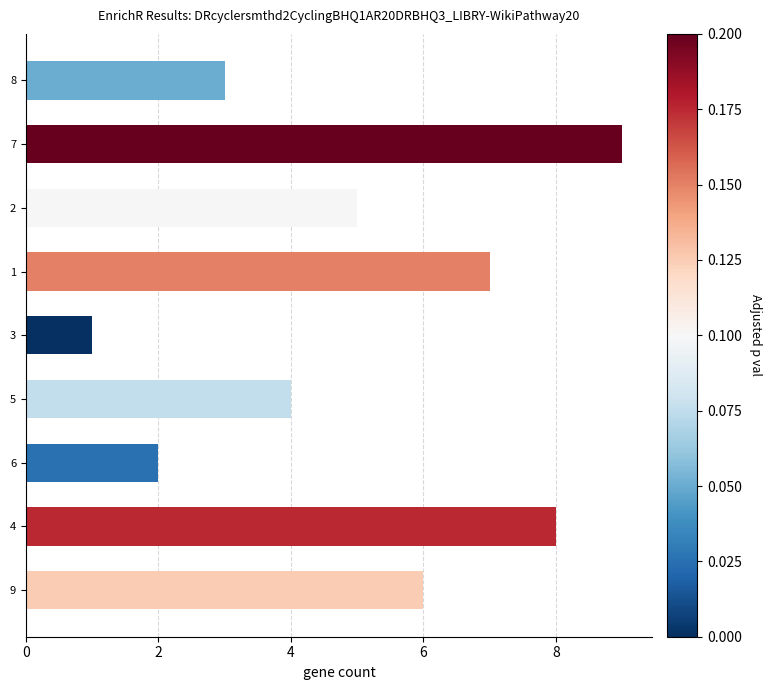

Which has a higher value, 8 or 6?

8